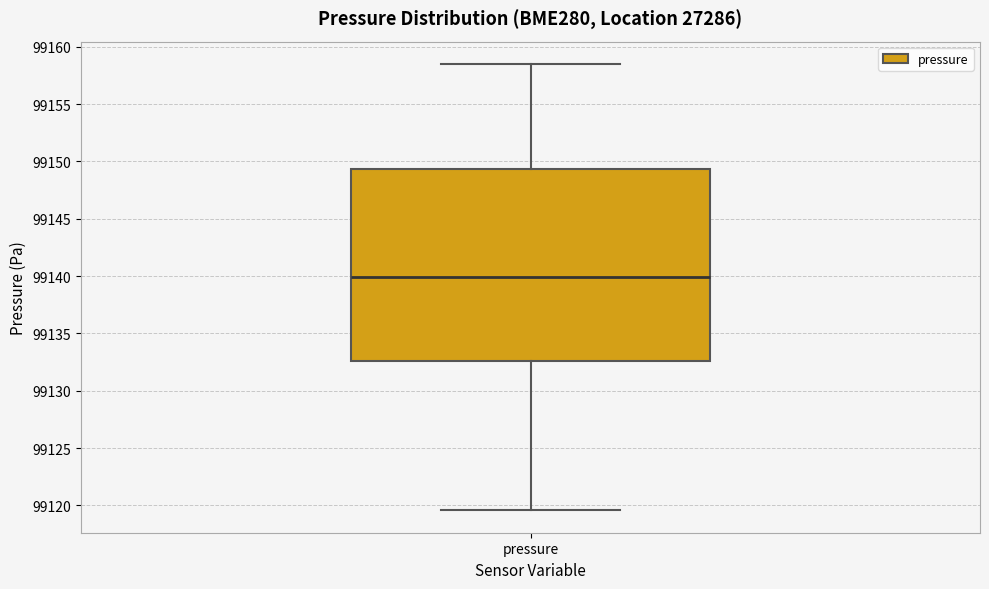

Transcribe this box plot: give where the median line is, the range the box spans, and where the two whiskers end, as read against the y-axis. The values are not printed on the chart, so give them approximately, as read against the axis.

median 99140.0, box 99132.5 to 99149.5, whiskers 99119.5 to 99158.5